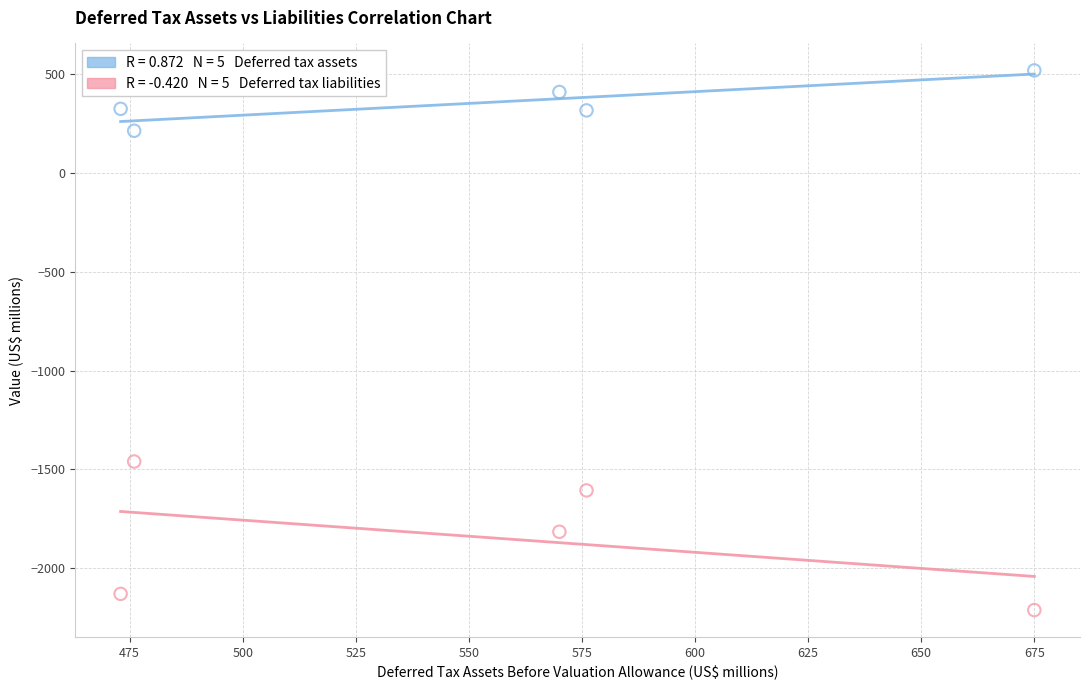

Across all series, what Y value is closest to -847?

-1460